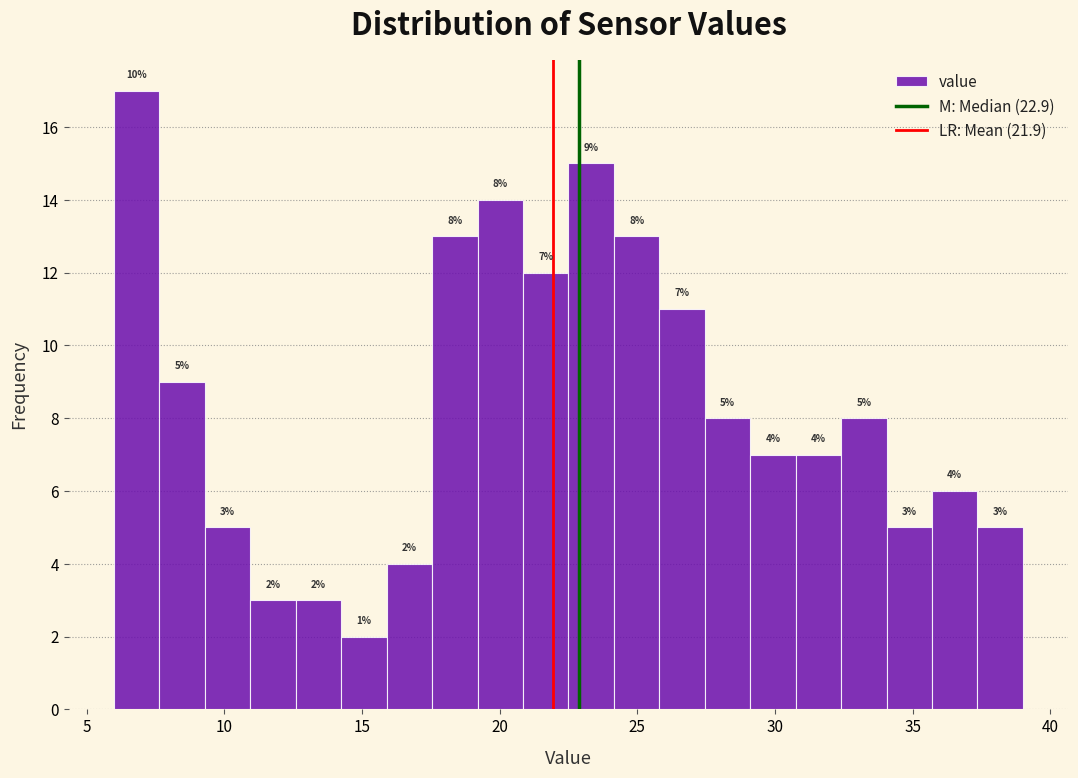

Read against the x-axis, roughly where is the centre of the tallest bar?

7.0